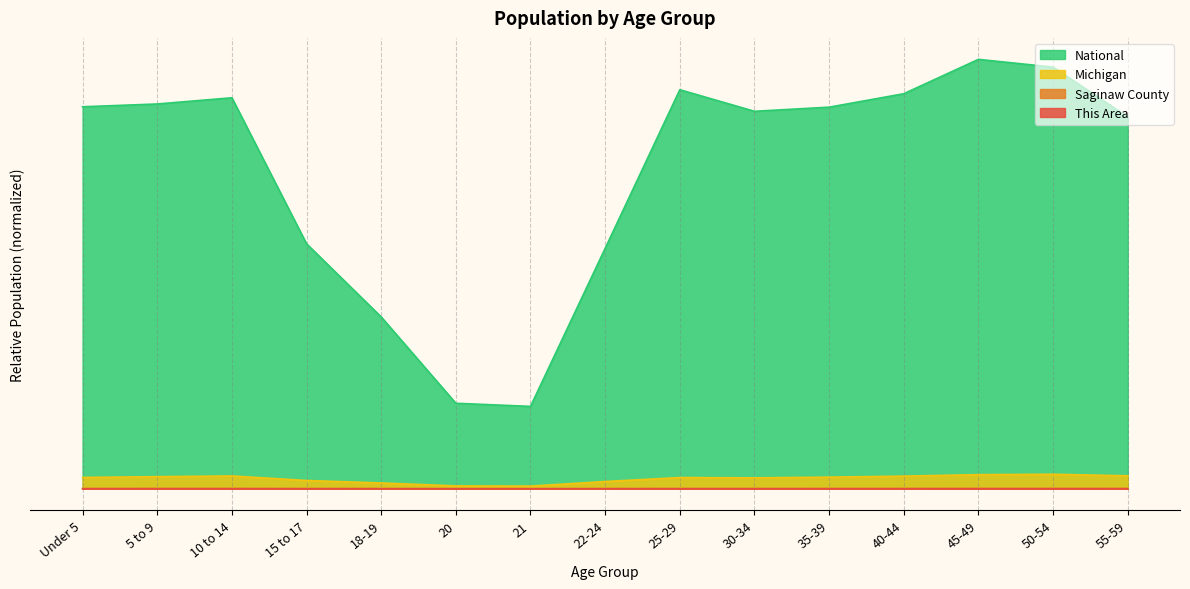

Between 22-24 and 30-34, which series saw the biggest shift?

National